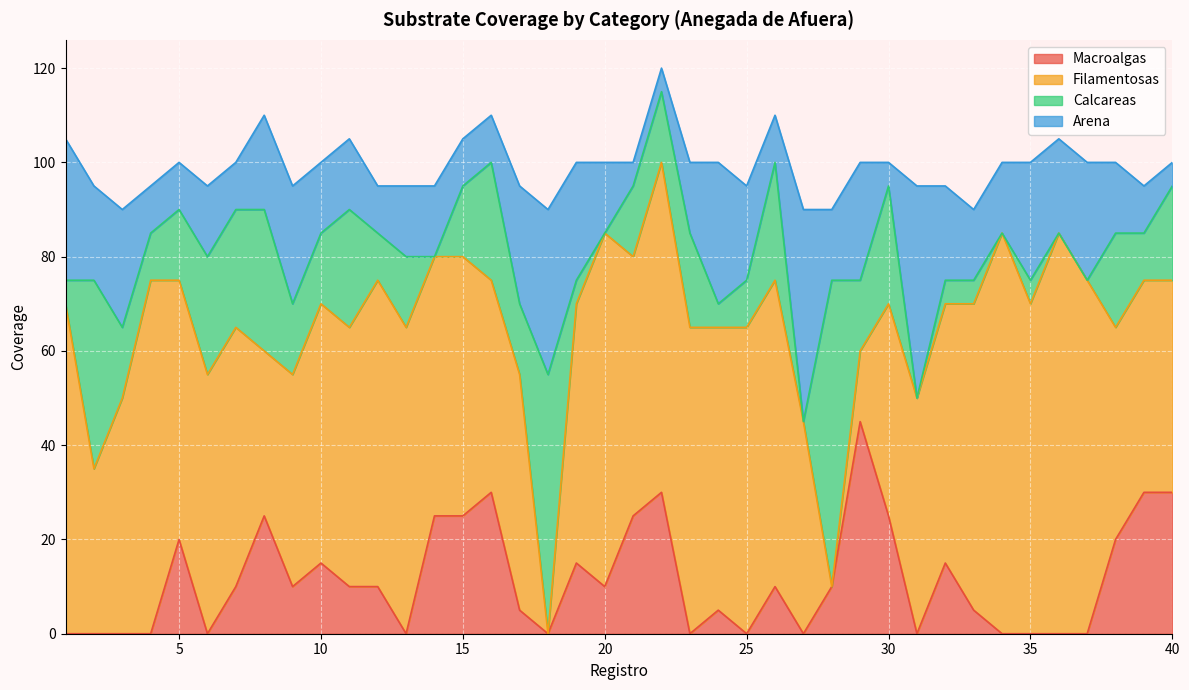

In Arena, how many points are lower than both neighbors (excluding endpoints)?

7